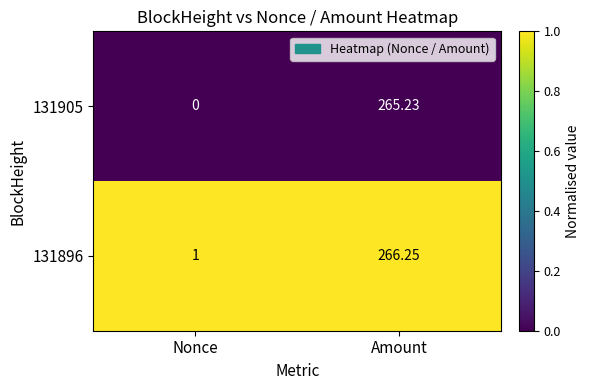

Is the value of 131905 at Nonce greater than the value of 131896 at Amount?

No